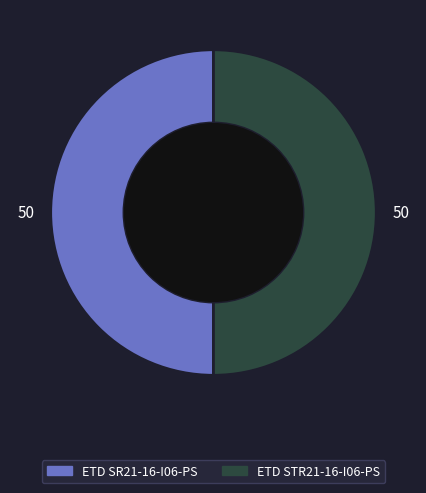

Count the number of slices in the pie.

2